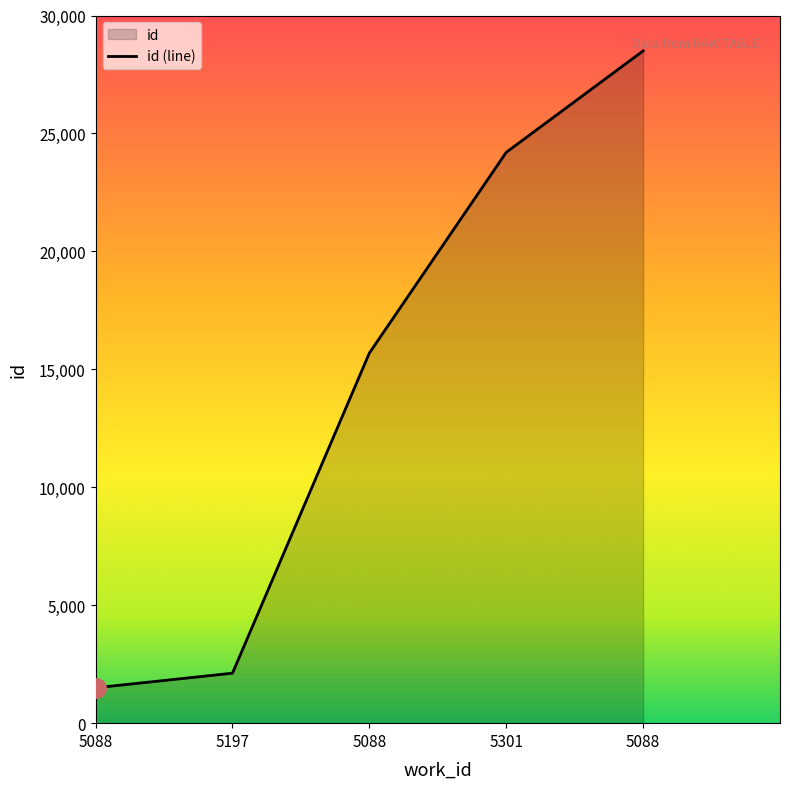

How many lines are shown in the chart?

1